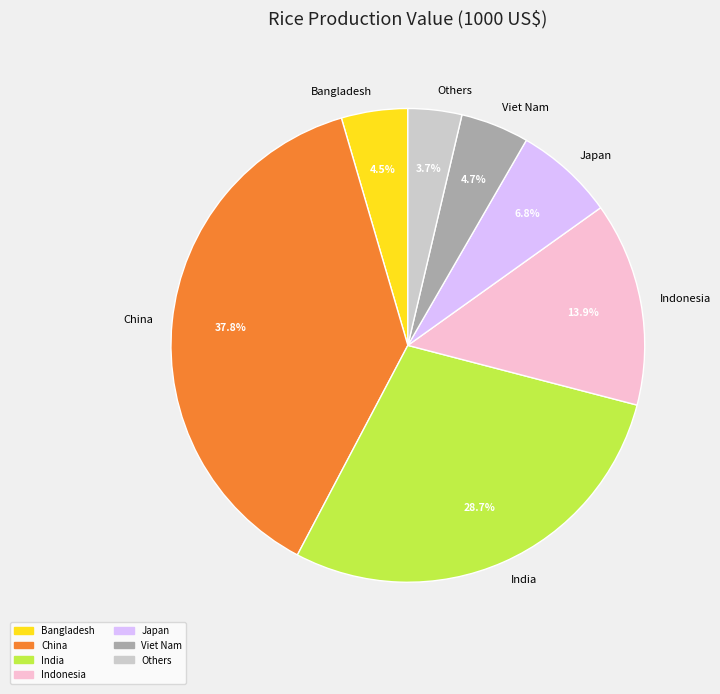

Is there a majority slice in this chart?

No